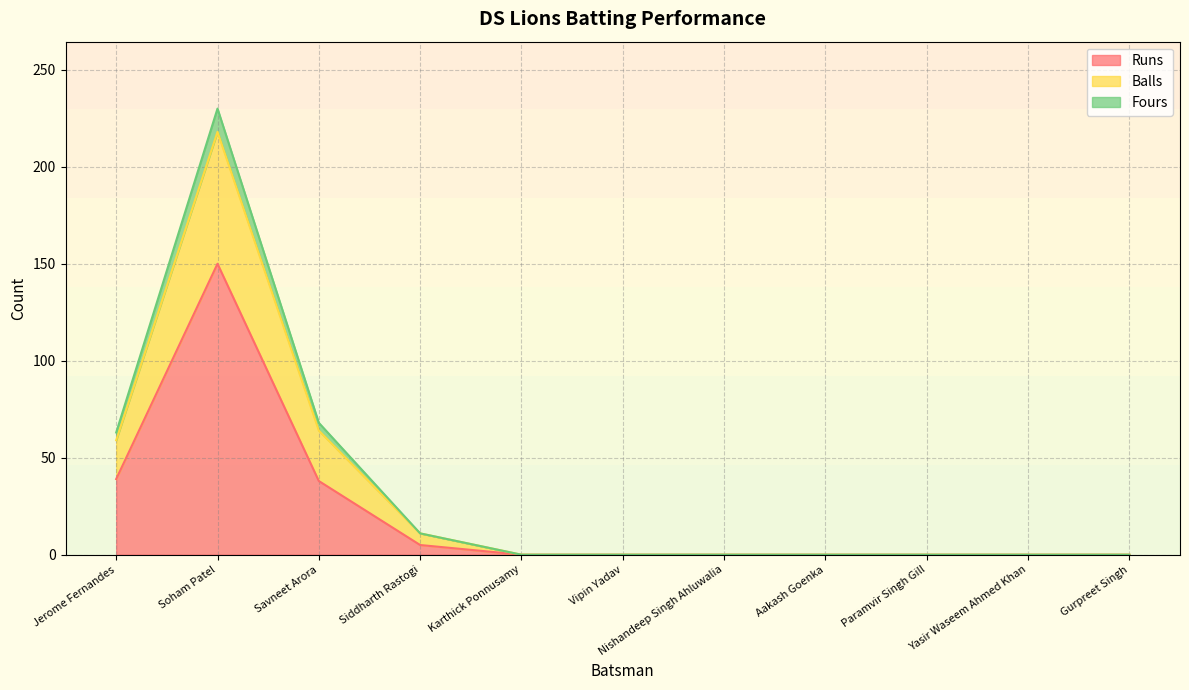

At which label is Runs closest to 75?

Jerome Fernandes